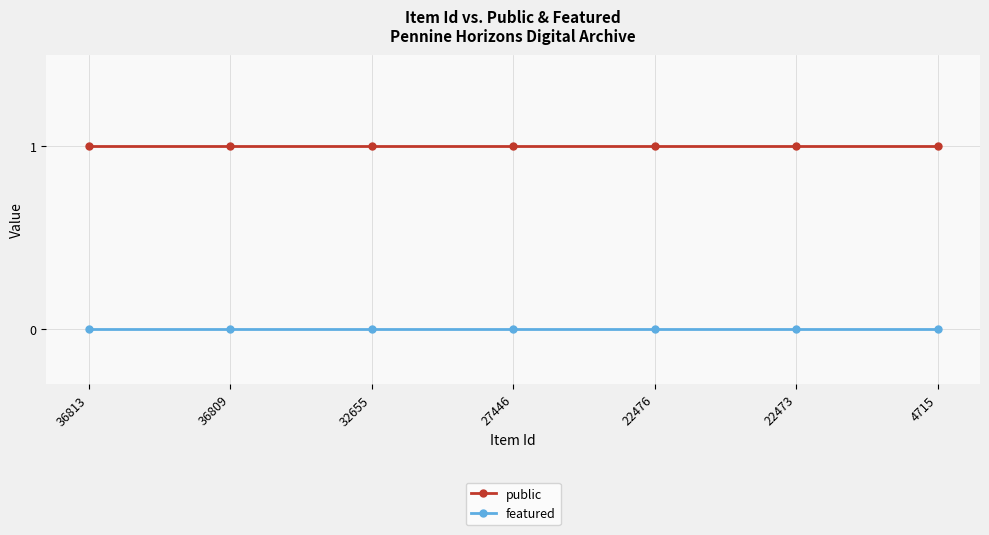

Rank the series by their maximum value, from lowest to highest.

featured, public